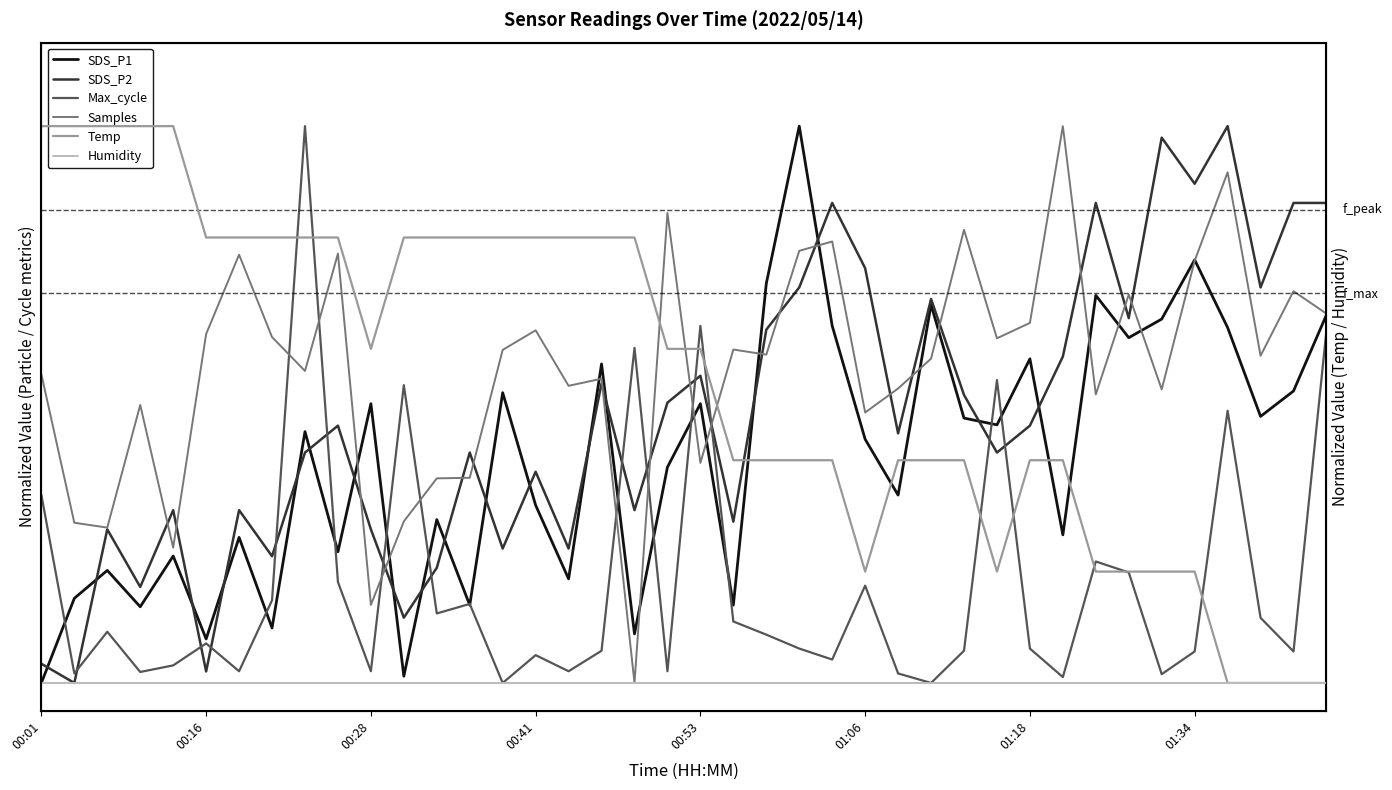

Between 16 and 35, which series saw the biggest shift?

SDS_P2